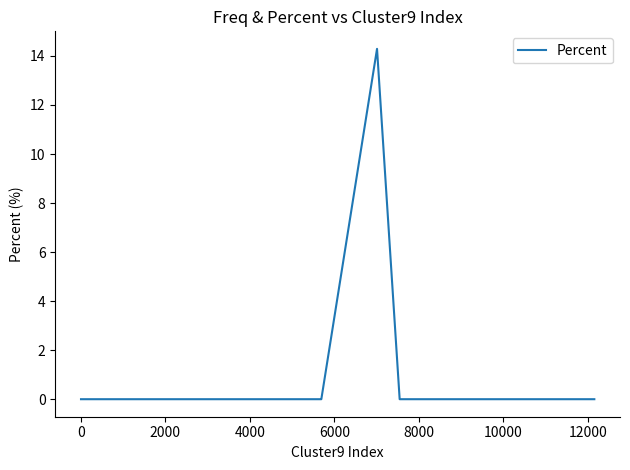

What is the difference between the maximum and minimum values?

14.3